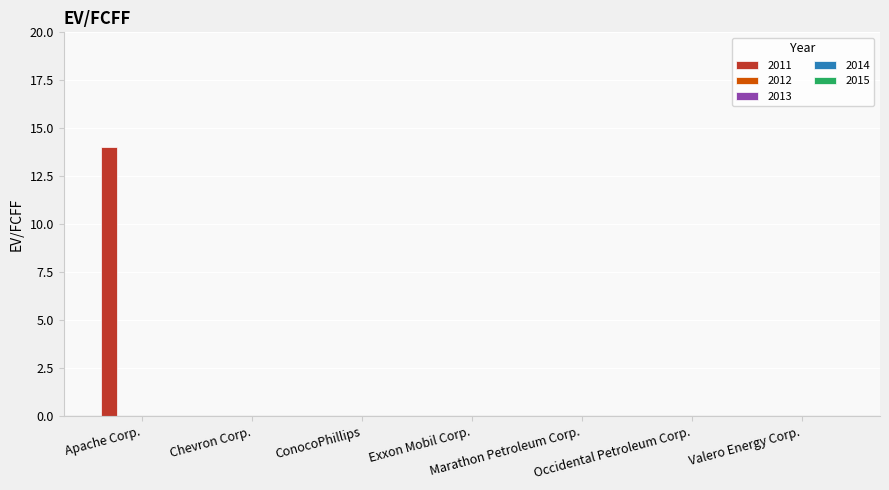

What is the greatest value displayed?

14.0